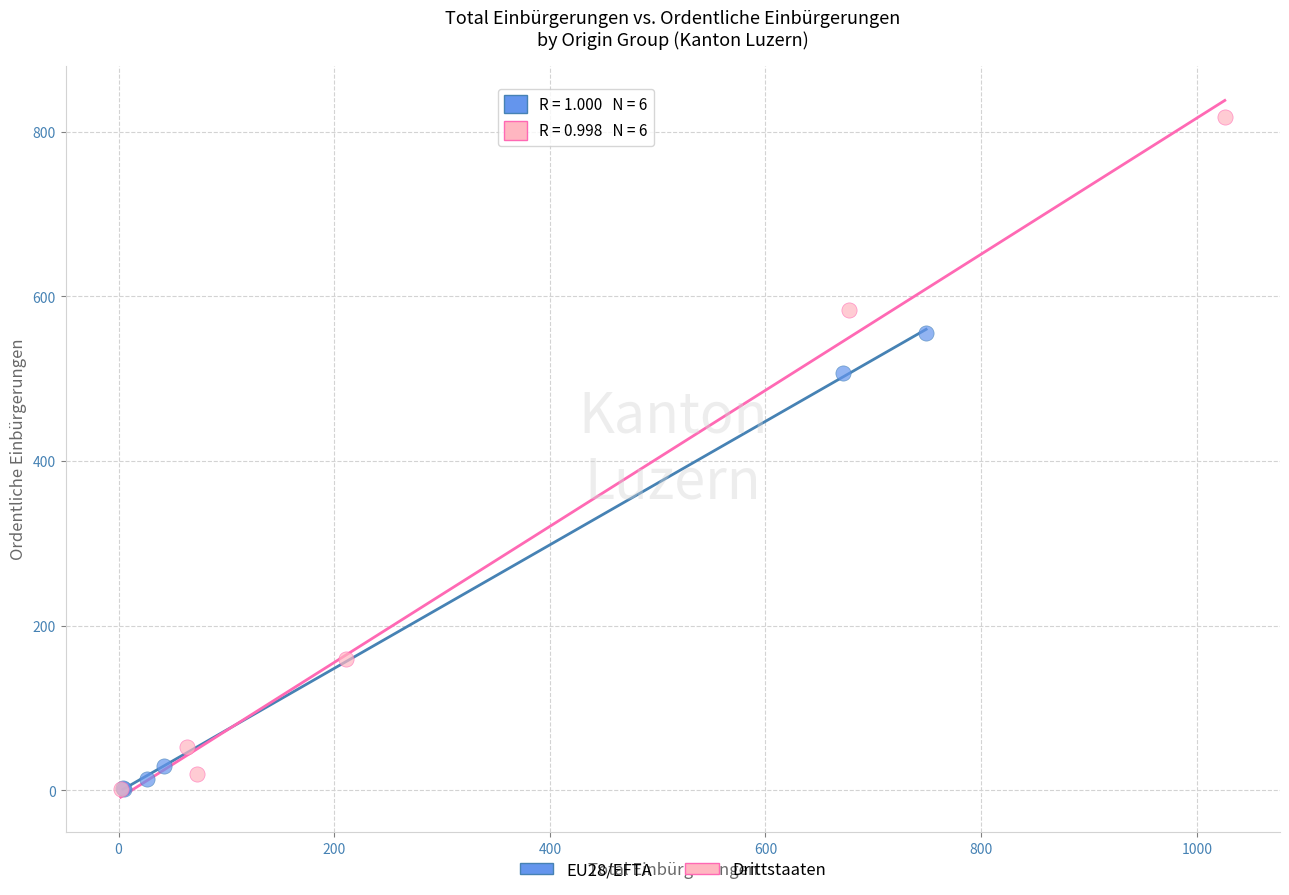

Which series contains the highest Y value?

Drittstaaten